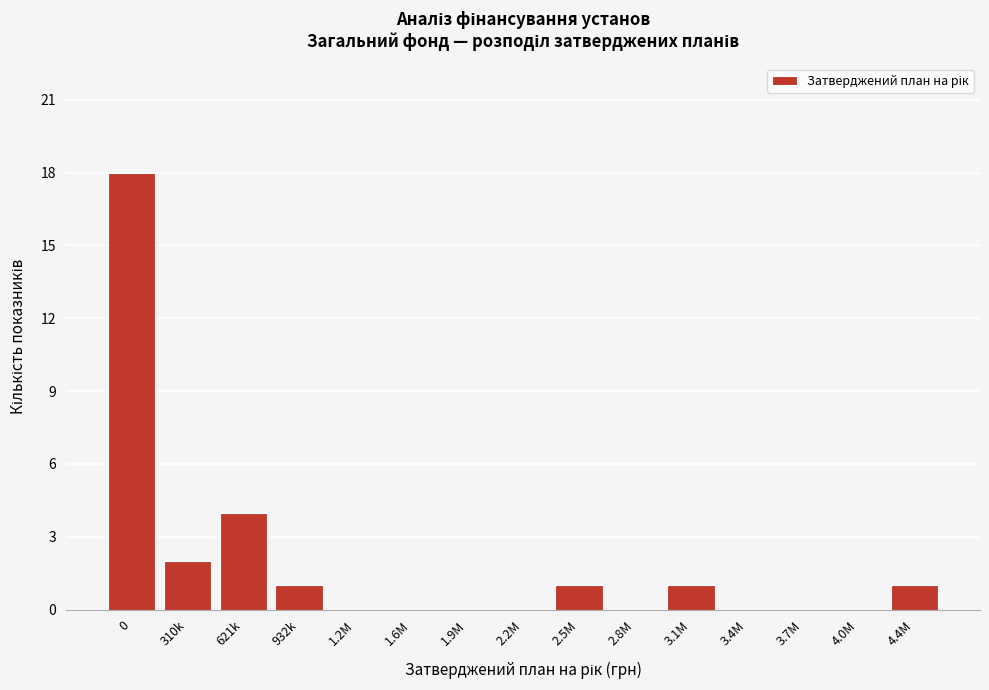

Reading left to right, list all the values displayed in this chart.

0=18	310k=2	621k=4	932k=1	1.2M=0	1.6M=0	1.9M=0	2.2M=0	2.5M=1	2.8M=0	3.1M=1	3.4M=0	3.7M=0	4.0M=0	4.4M=1